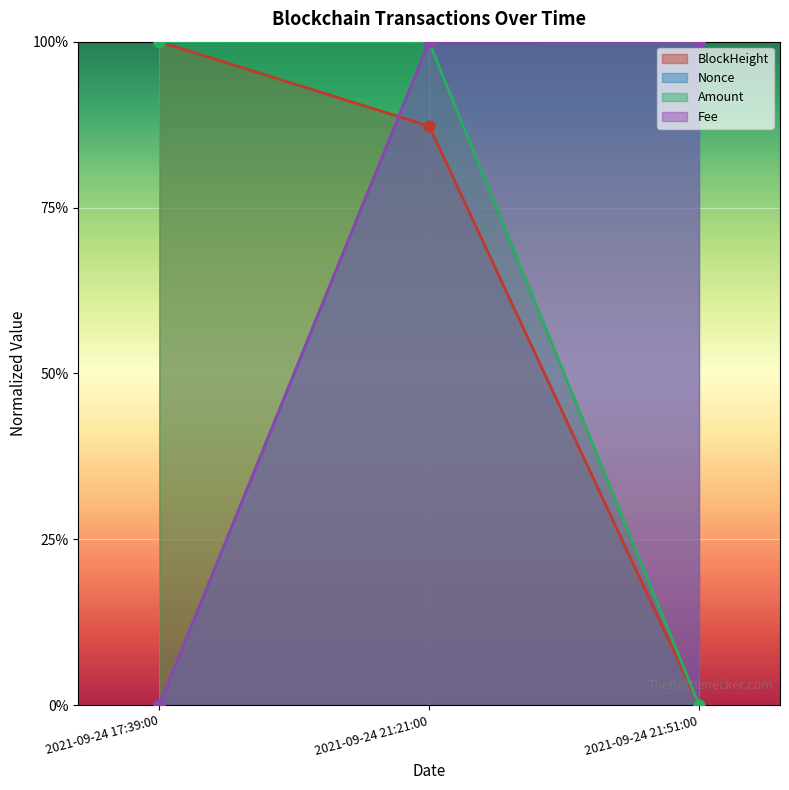

At how many categories does at least one series exceed 0?

3